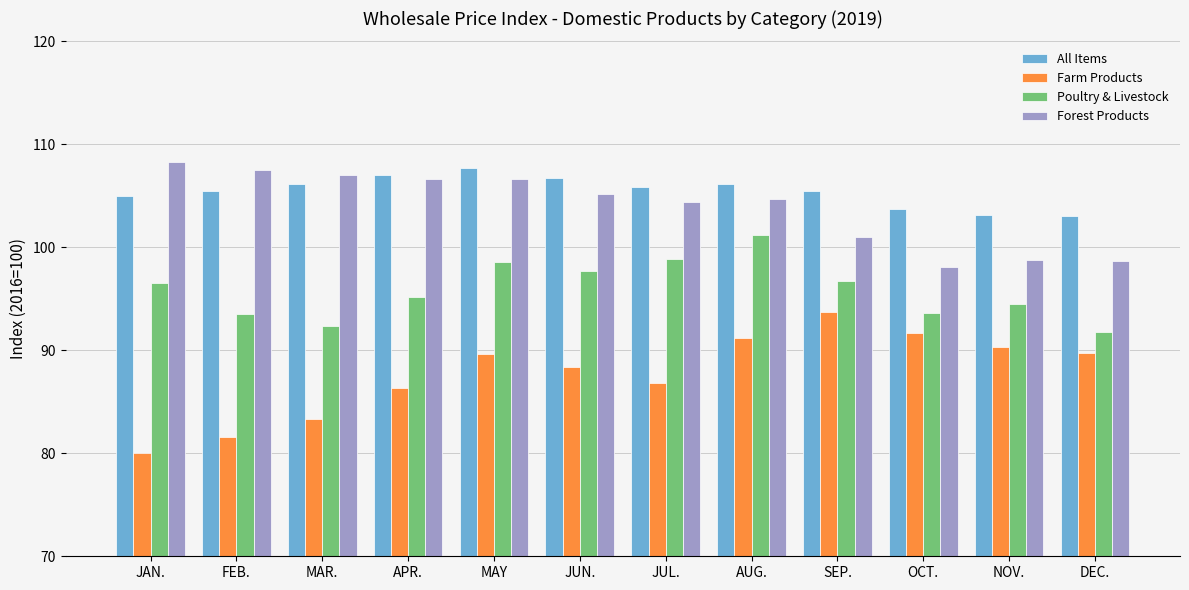

How many groups of bars are there?

12